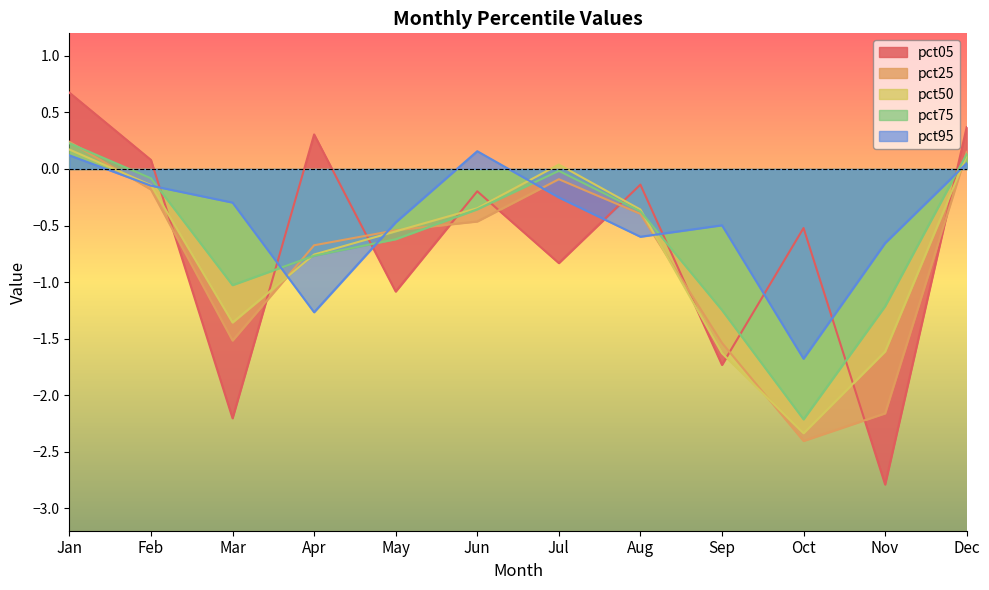

Between Feb and Apr, which is larger?

Apr